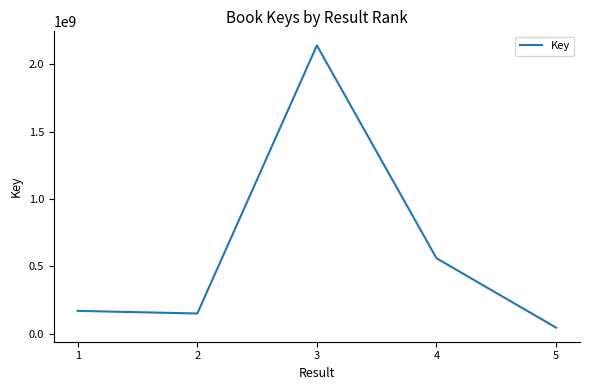

How many series are shown in this chart?

1